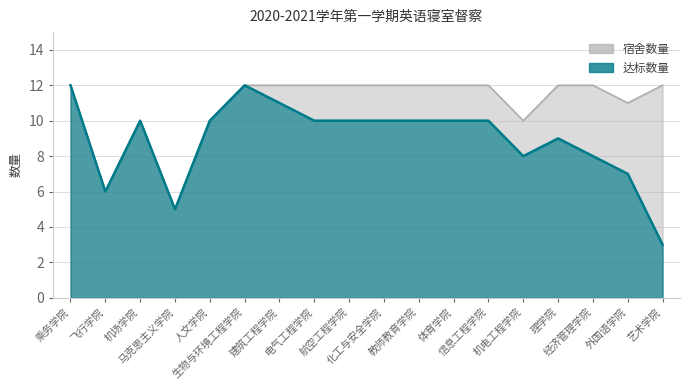

How many data points in 达标数量 are above 10?

3